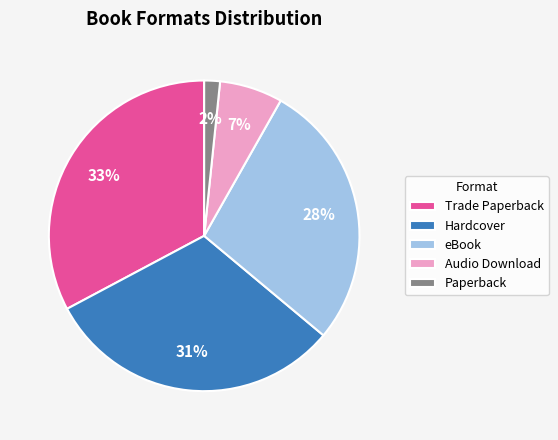

Is it true that eBook is 28% of the pie?

True